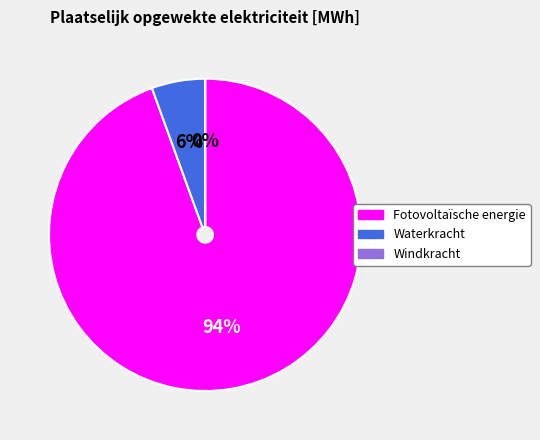

To the nearest percent, what percentage of the pie is Waterkracht?

6%